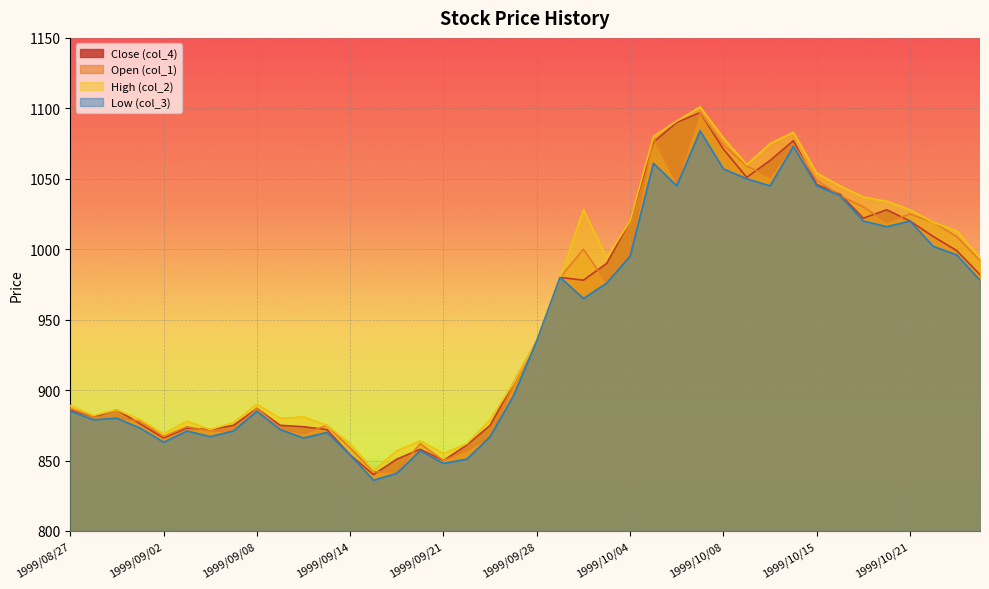

How many distinct data groups are displayed?

4